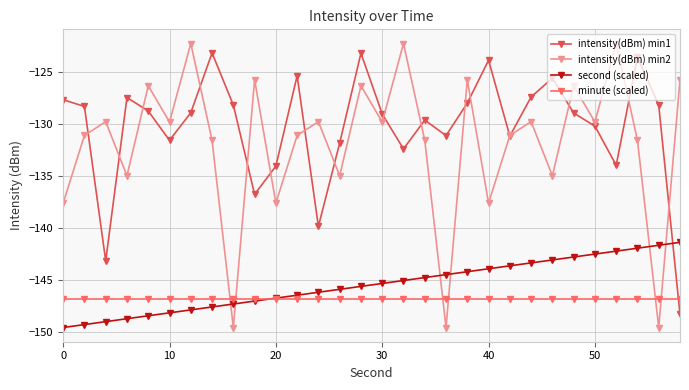

Which series has the largest total across all categories?

intensity(dBm) min1